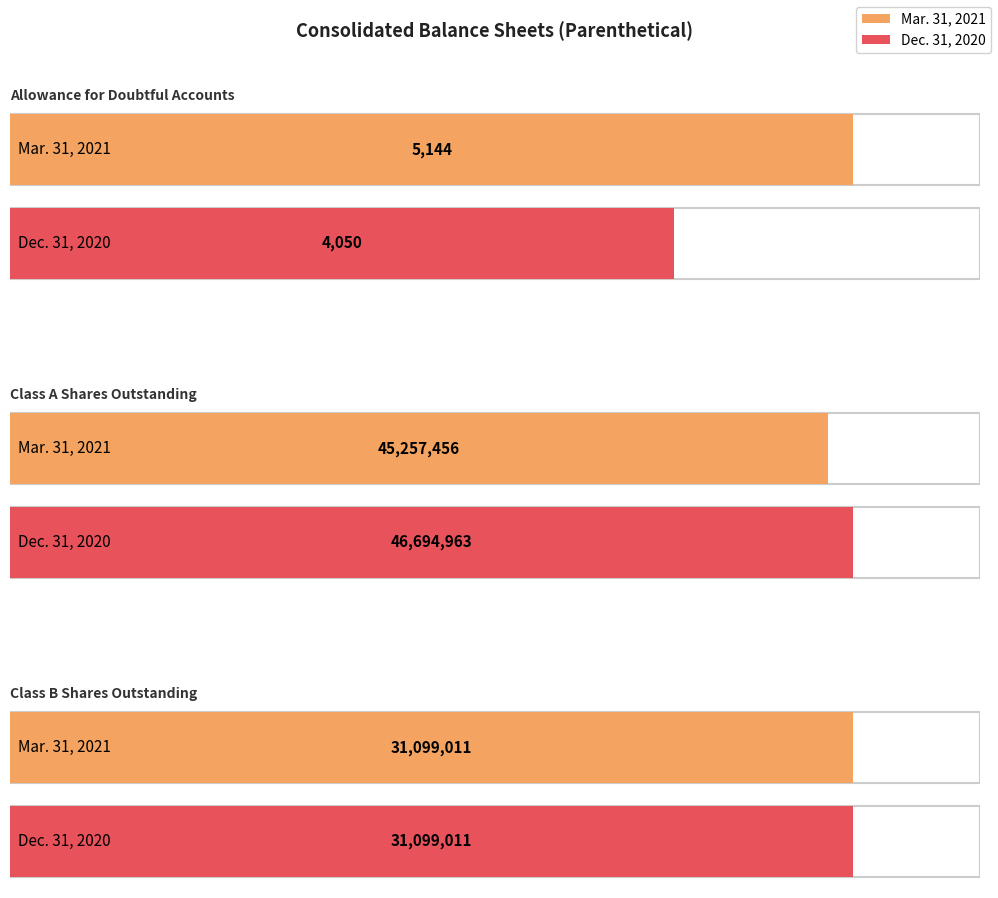

Rank the series by their average value, from lowest to highest.

Mar. 31, 2021, Dec. 31, 2020